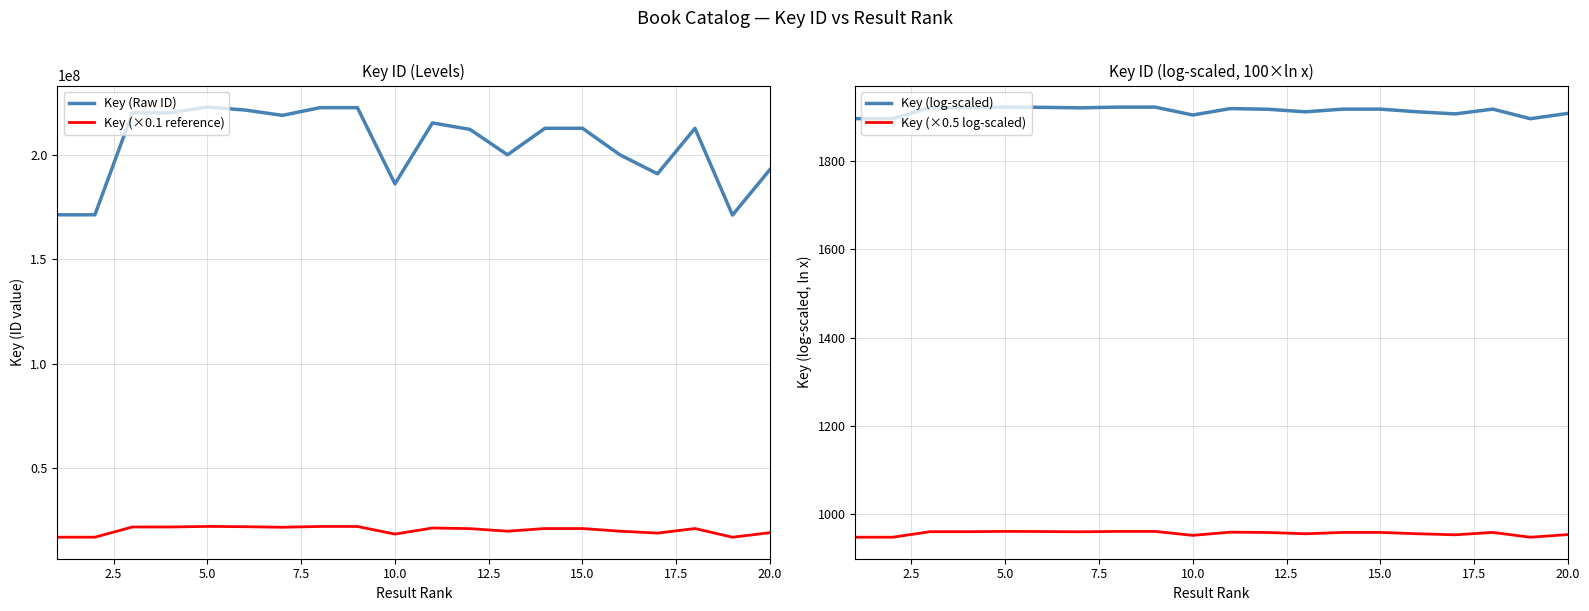

True or false: Key (log-scaled) and Key (×0.5 log-scaled) intersect in this chart.

False